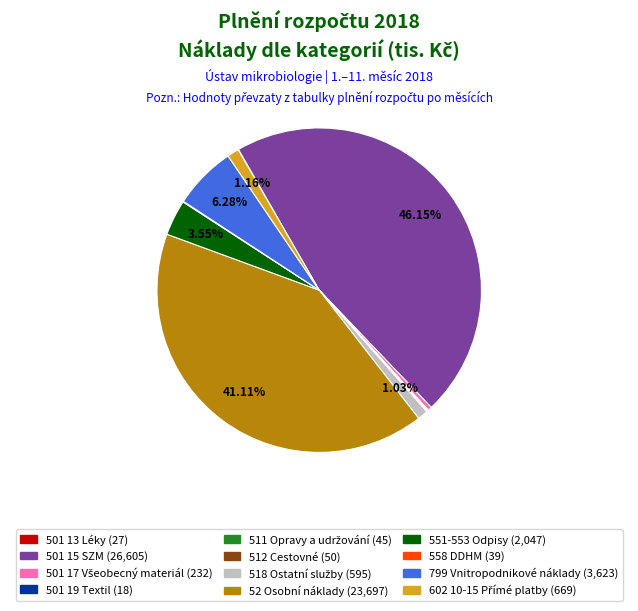

To the nearest percent, what percentage of the pie is 52 Osobní náklady?

41%